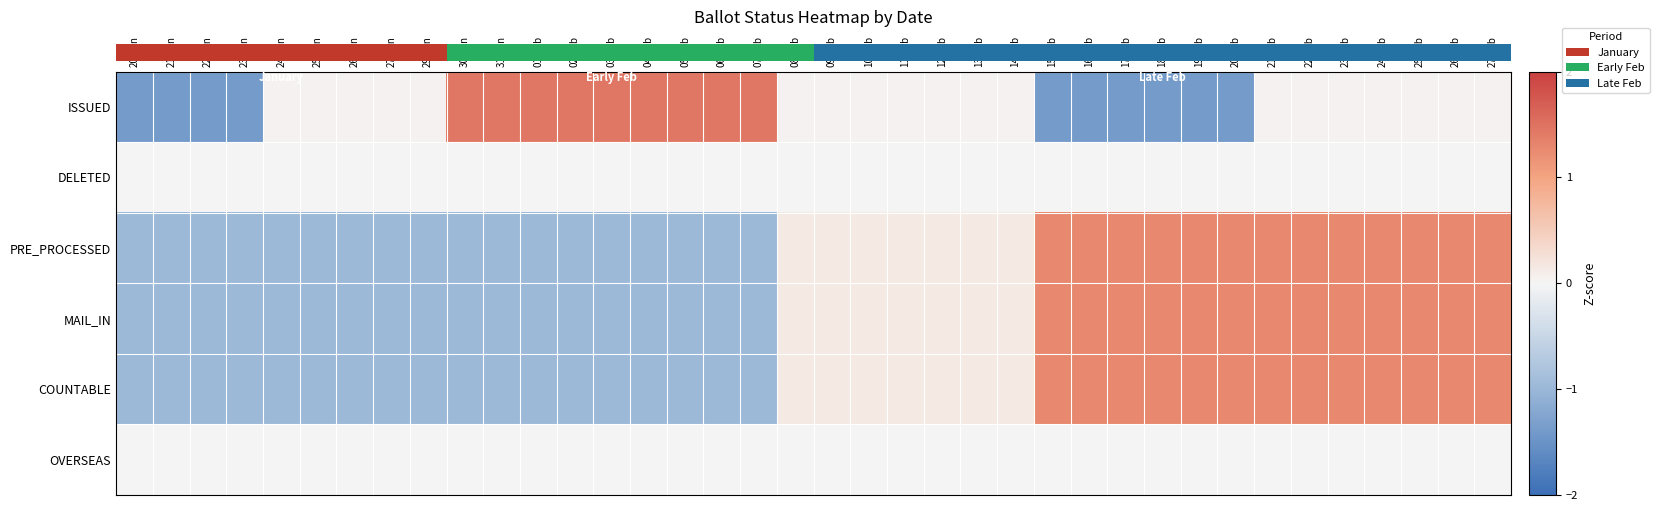

Is it true that DELETED equals 0.0 at 22-Jan?

True